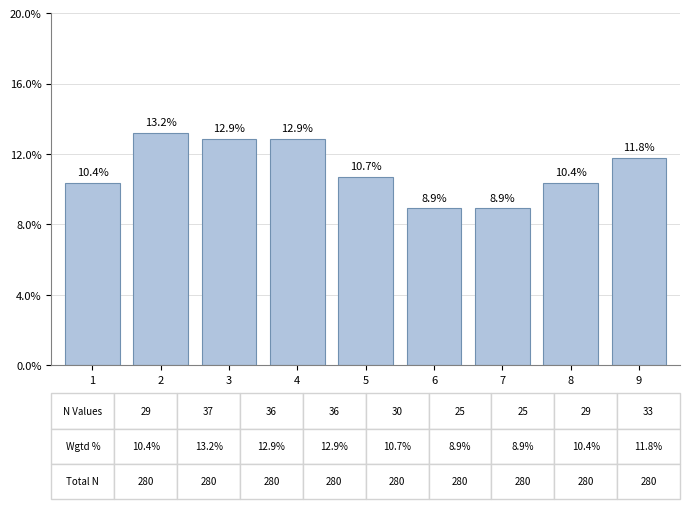

What is the sum of the values at 8 and 3?

23.2